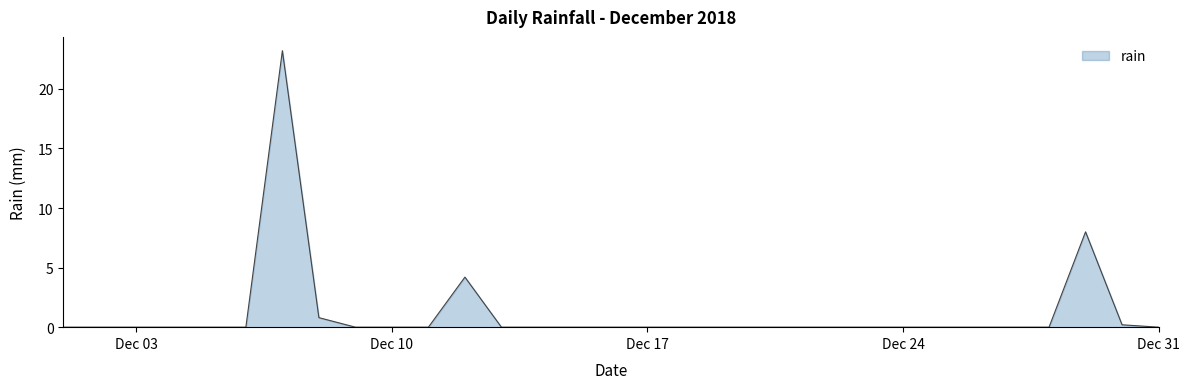

What is the greatest value displayed?

23.2